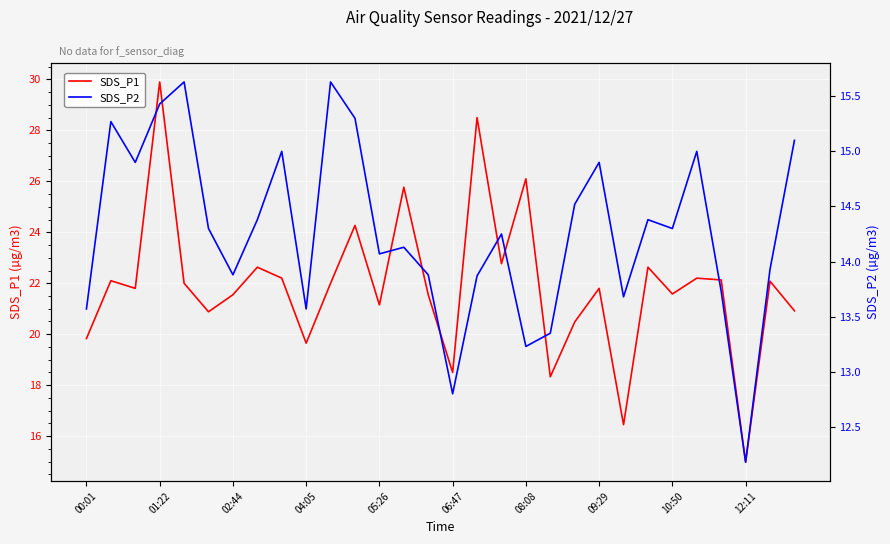

What is the greatest value displayed?

29.9